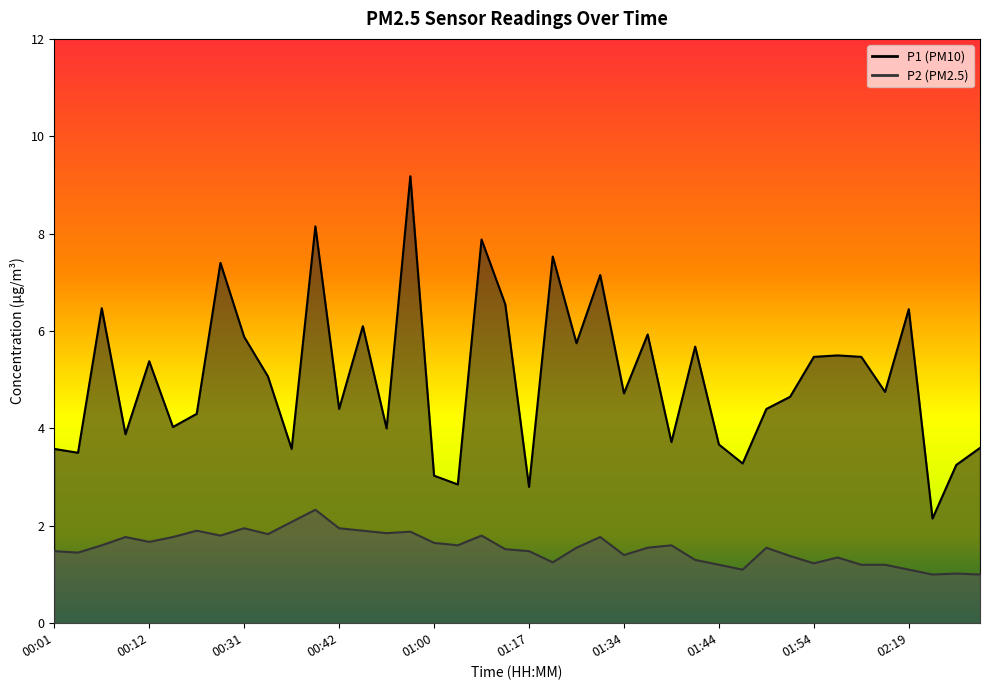

Where is the first local maximum for P1?

00:07